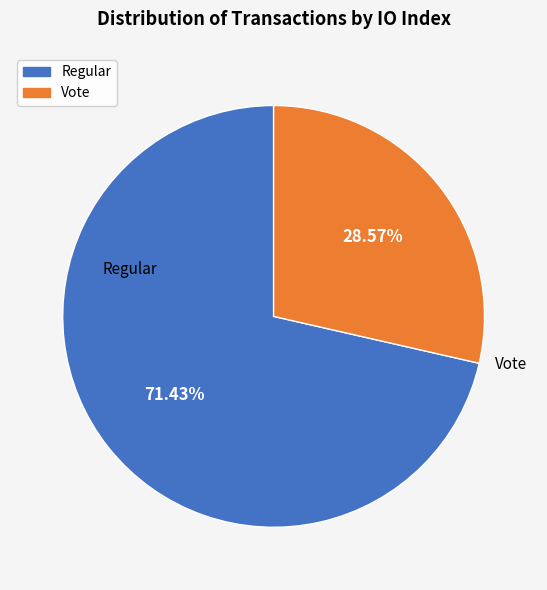

Is there a majority slice in this chart?

Yes